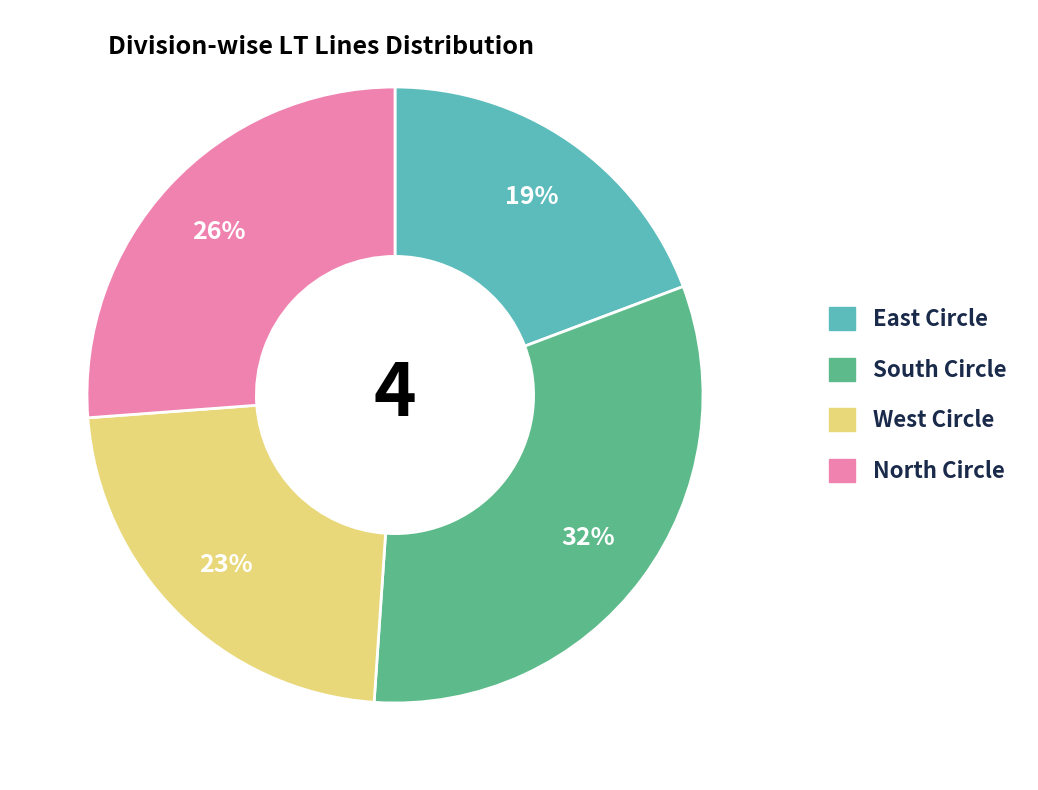

To the nearest percent, what is the difference between the largest and smallest slice percentages?

13%